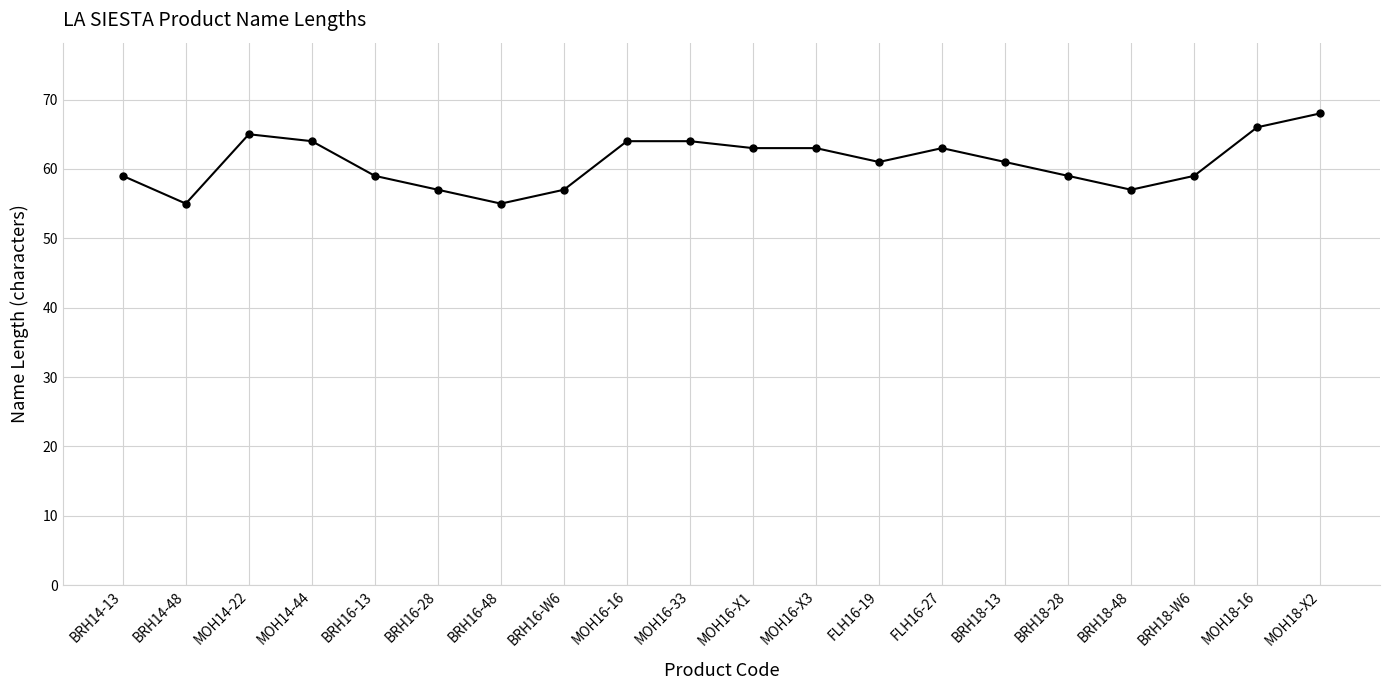

At which category does the chart reach its peak across all series?

MOH18-X2